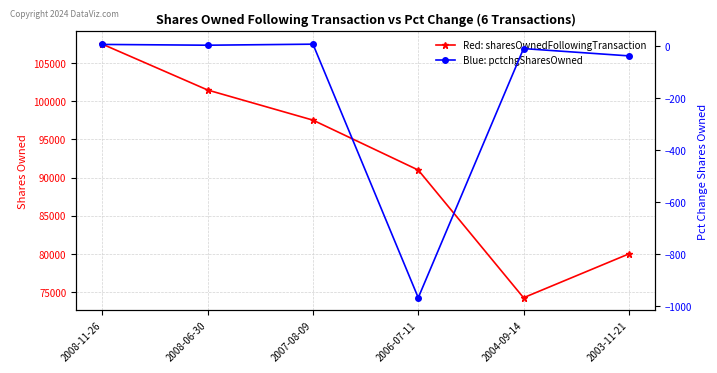

True or false: pctchgSharesOwned and sharesOwnedFollowingTransaction cross at least once.

False